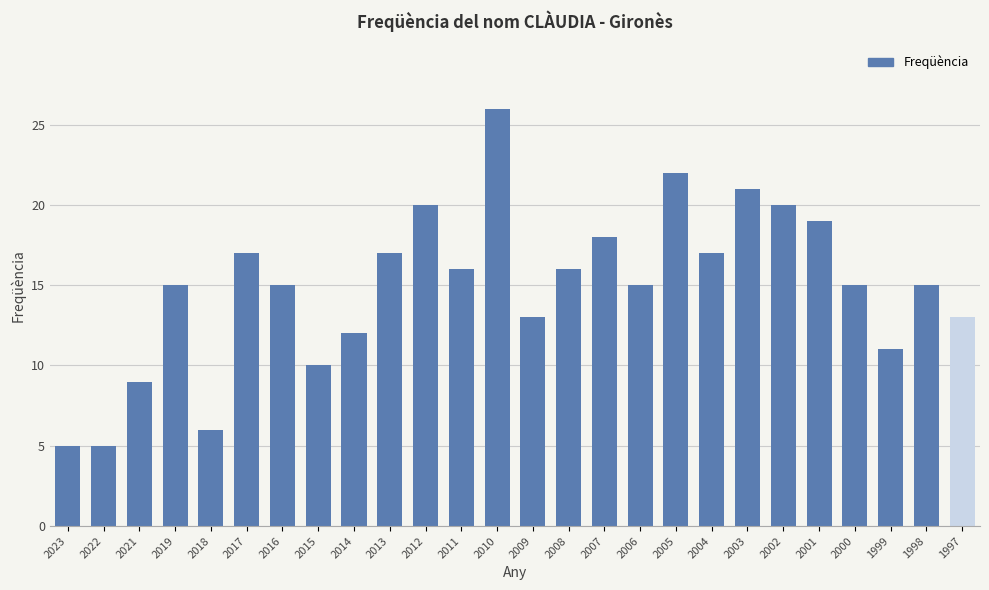

Reading left to right, list all the values displayed in this chart.

5	5	9	15	6	17	15	10	12	17	20	16	26	13	16	18	15	22	17	21	20	19	15	11	15	13